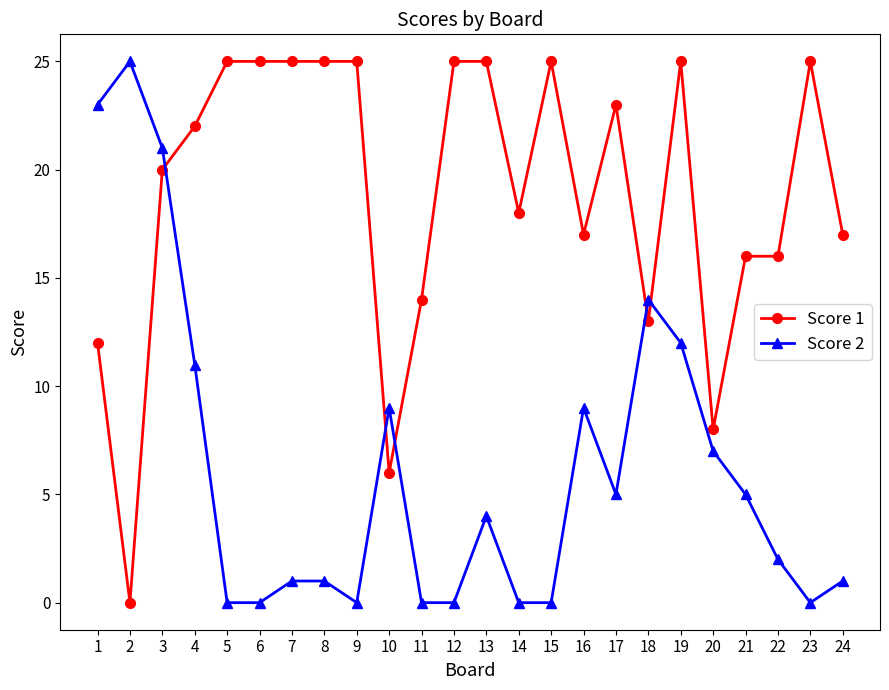

Which series has the largest total across all categories?

Score 1